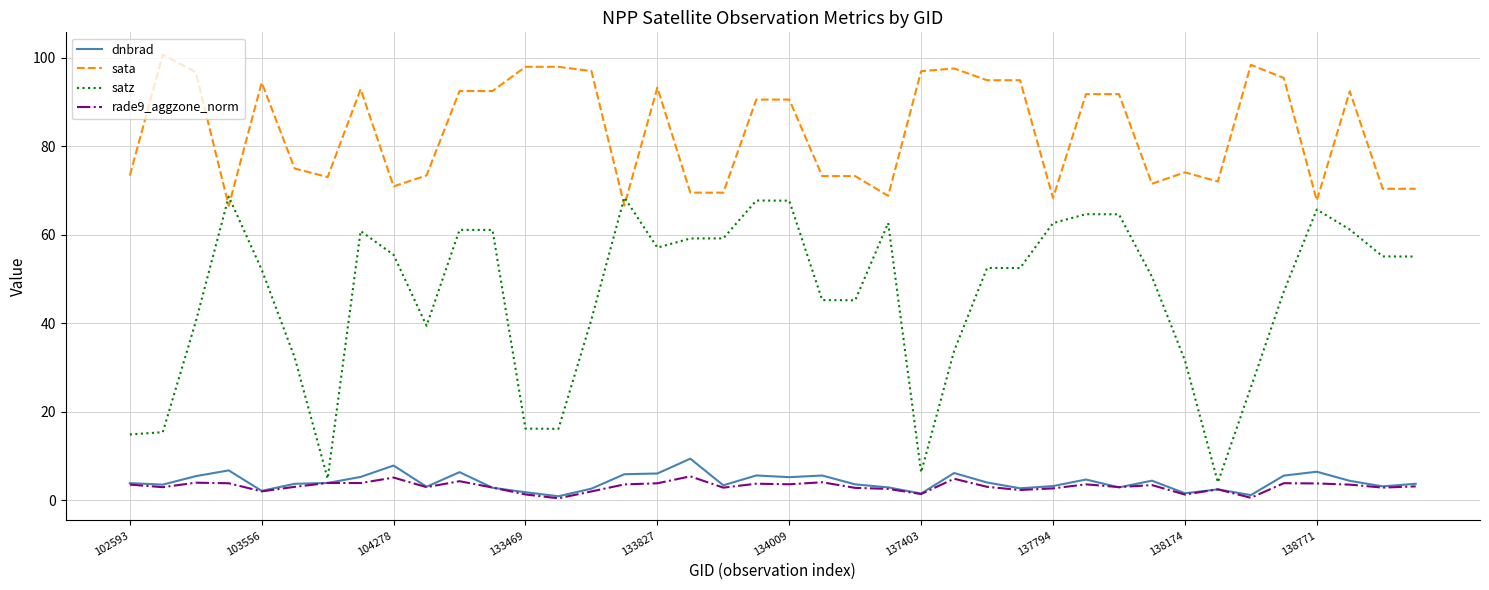

What is the maximum value shown in the chart?

100.8